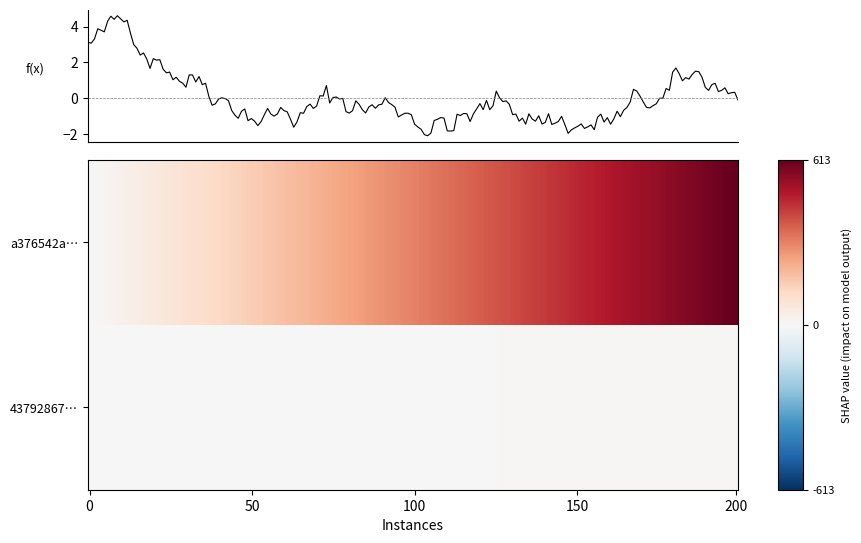

The value of a376542a0e26d6c1102e9feb1c2ea733fee024b at 1 is 334. True or false?

False